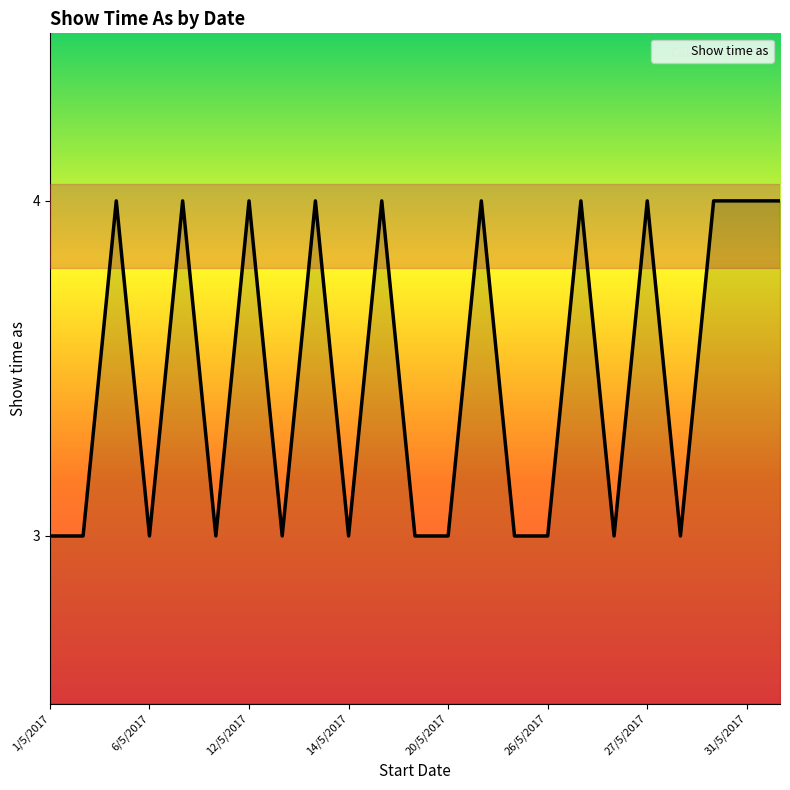

Count the number of categories in the chart.

23